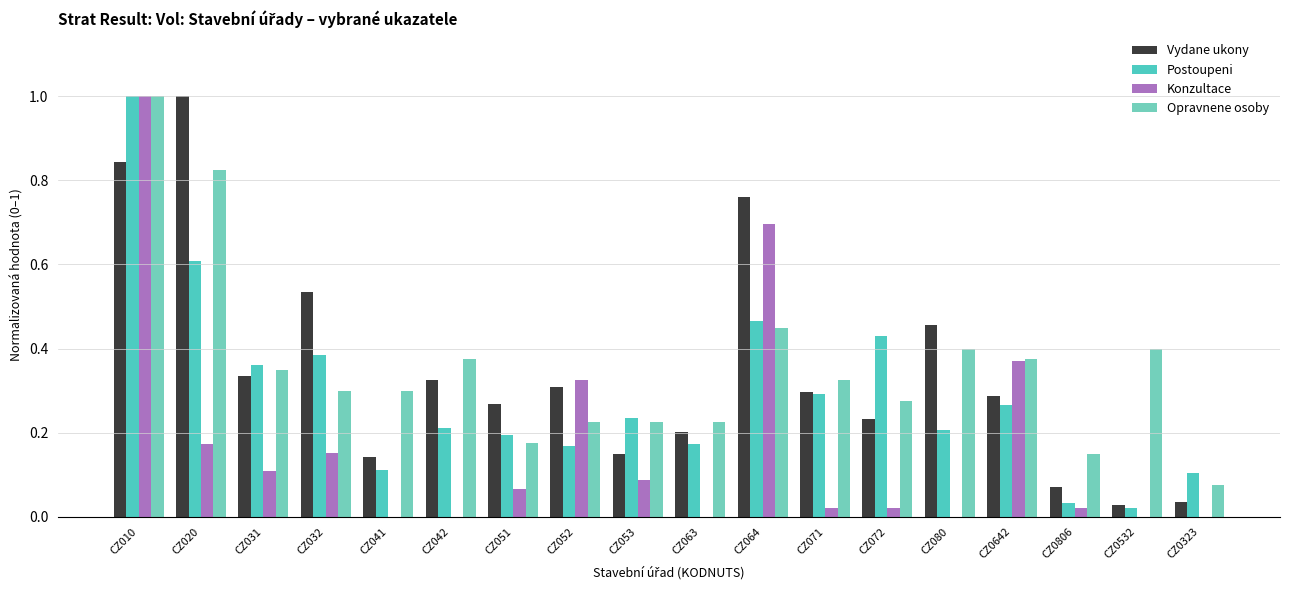

Count the number of data series in this chart.

4